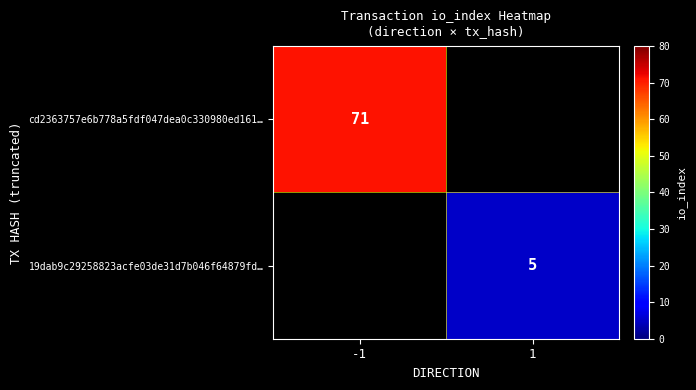

The value of 19dab9c29258823acfe03de31d7b046f64879fd… at 1 is 2. True or false?

False